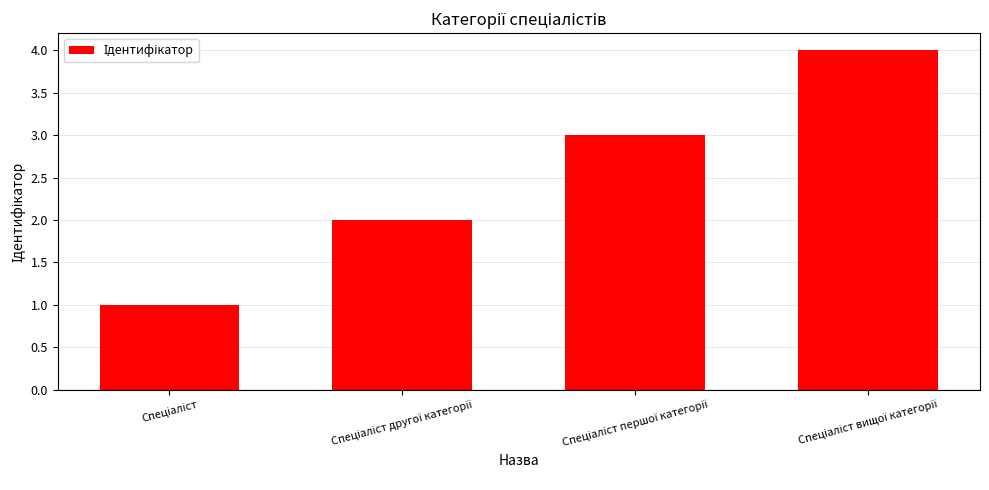

Does the chart contain stacked bars?

No